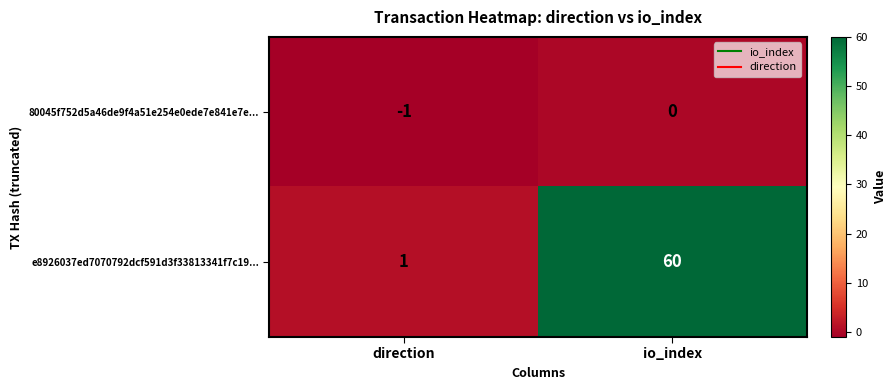

Count the number of categories in the chart.

2